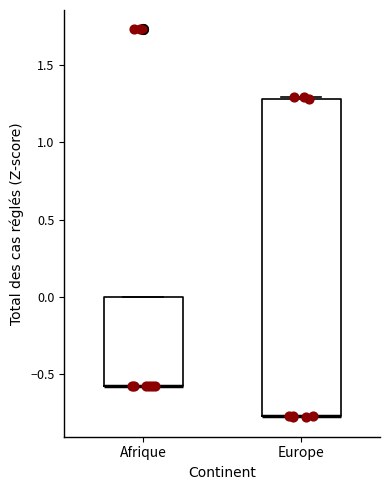

Reading left to right, read every box against the y-axis: the position of its median line, the range the box covers, and the ends of its whiskers. The values are not printed on the chart, so give them approximately, as read against the axis.

Afrique: median -0.60 (drawn on the box's lower edge), box -0.60 to 0.00, whiskers -0.60 to 0.00
Europe: median -0.75 (drawn on the box's lower edge), box -0.75 to 1.30, whiskers -0.80 to 1.30